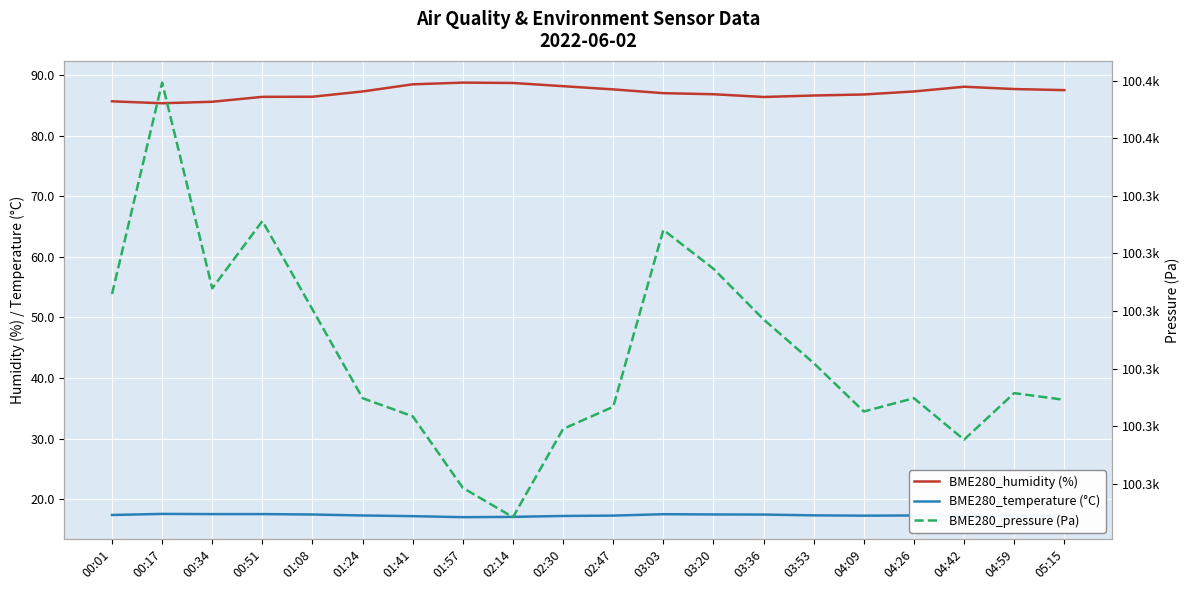

Reading left to right, extract all data points from this chart.

BME280_humidity (%): 00:01=85.7	00:17=85.4	00:34=85.6	00:51=86.4	01:08=86.5	01:24=87.3	01:41=88.5	01:57=88.8	02:14=88.7	02:30=88.2	02:47=87.7	03:03=87.0	03:20=86.9	03:36=86.4	03:53=86.7	04:09=86.8	04:26=87.3	04:42=88.1	04:59=87.7	05:15=87.5
BME280_temperature (°C): 00:01=17.4	00:17=17.6	00:34=17.5	00:51=17.5	01:08=17.4	01:24=17.3	01:41=17.2	01:57=17.0	02:14=17.1	02:30=17.2	02:47=17.3	03:03=17.5	03:20=17.5	03:36=17.4	03:53=17.3	04:09=17.3	04:26=17.3	04:42=17.2	04:59=17.3	05:15=17.2
BME280_pressure (Pa): 00:01=100332.9	00:17=100369.7	00:34=100333.9	00:51=100345.6	01:08=100330.2	01:24=100314.8	01:41=100311.7	01:57=100299.2	02:14=100294.2	02:30=100309.5	02:47=100313.3	03:03=100344.1	03:20=100337.3	03:36=100328.5	03:53=100320.9	04:09=100312.5	04:26=100314.8	04:42=100307.6	04:59=100315.7	05:15=100314.6